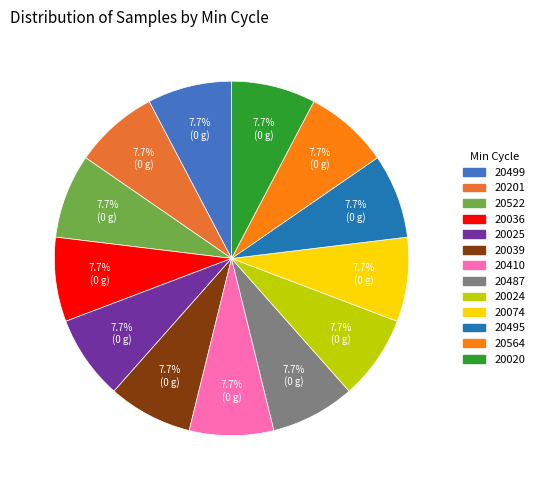

Does any single category account for the majority?

No